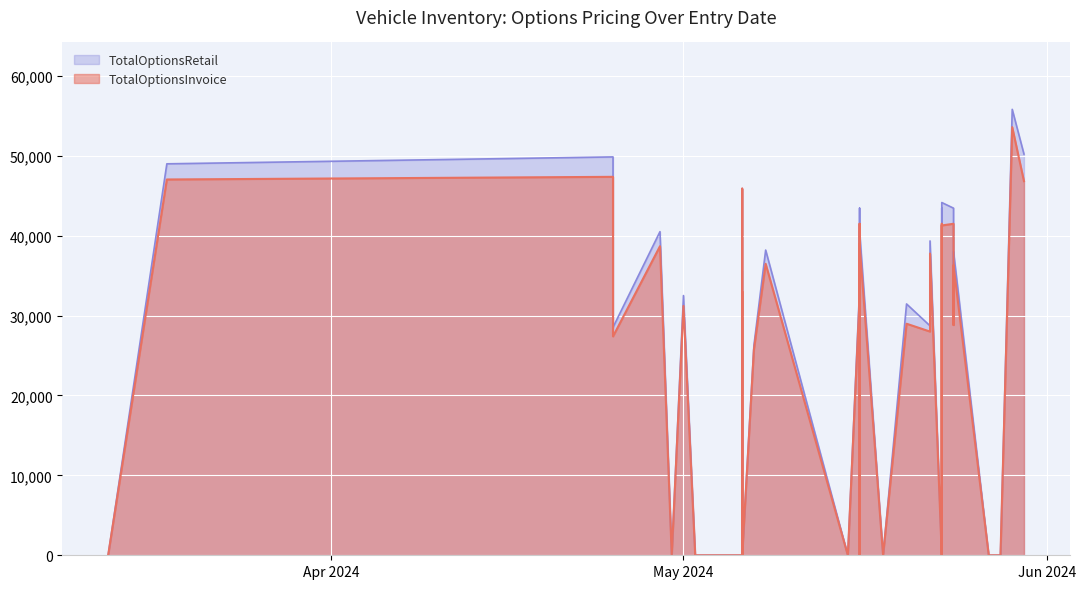

How many data points in TotalOptionsInvoice are above 31209?

19